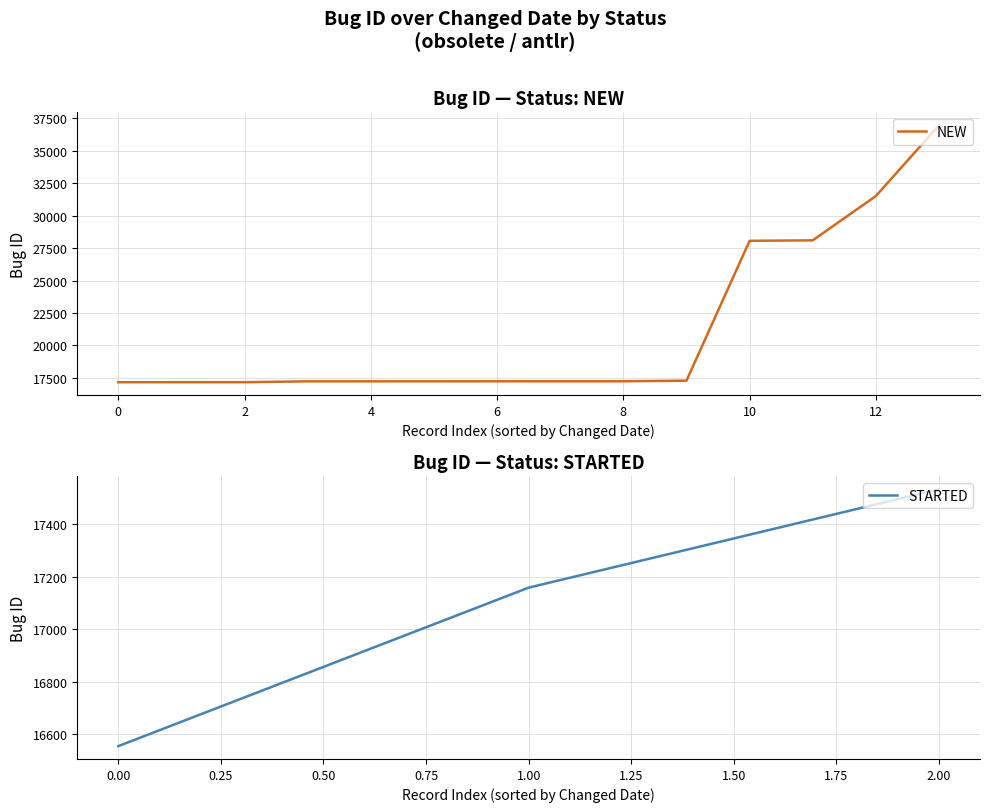

Is it true that the value at 2 is 4427?

False